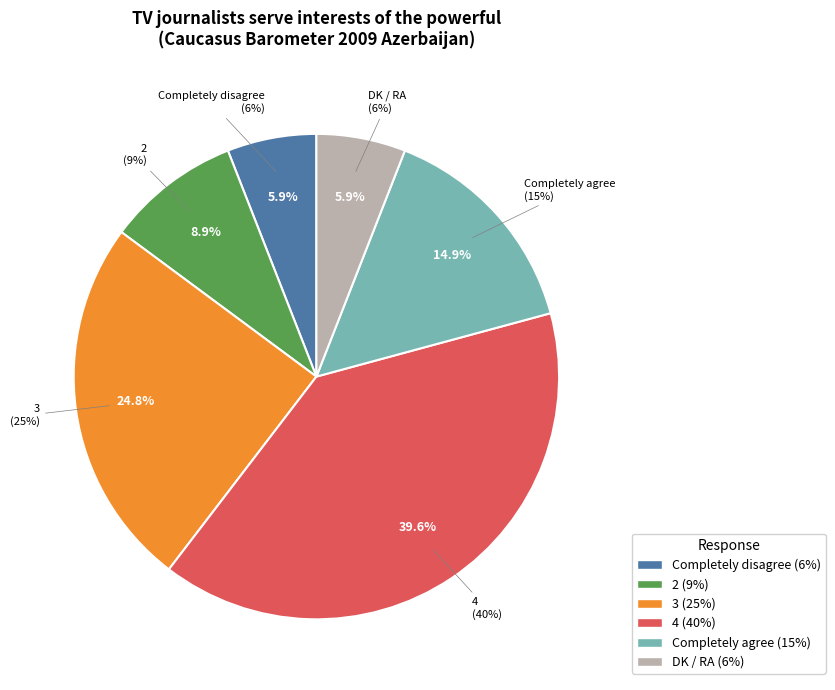

How many slices are in this pie chart?

6